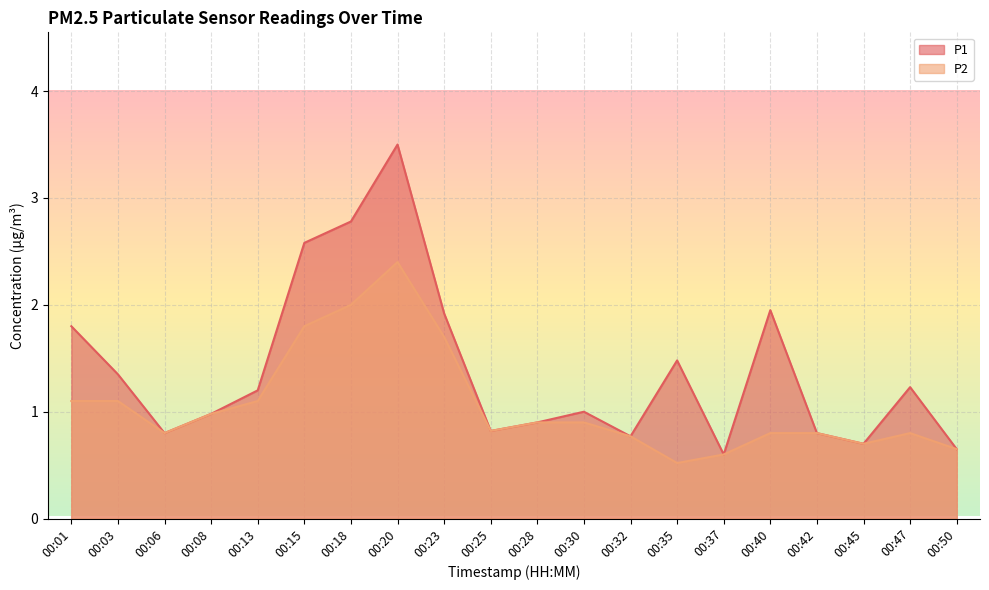

What are all the series names shown in the legend?

P1, P2